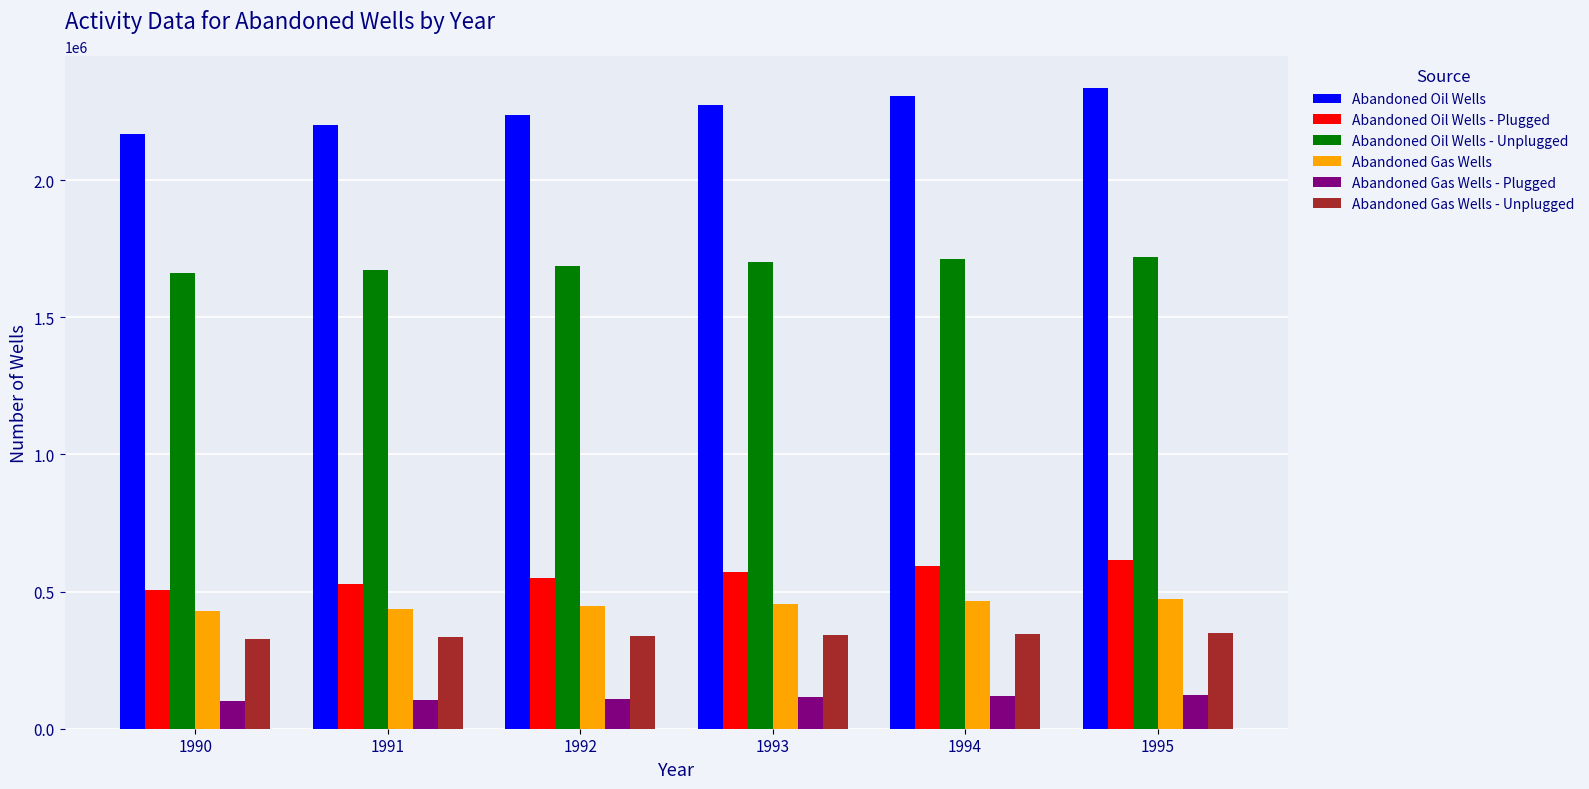

How many distinct data groups are displayed?

6